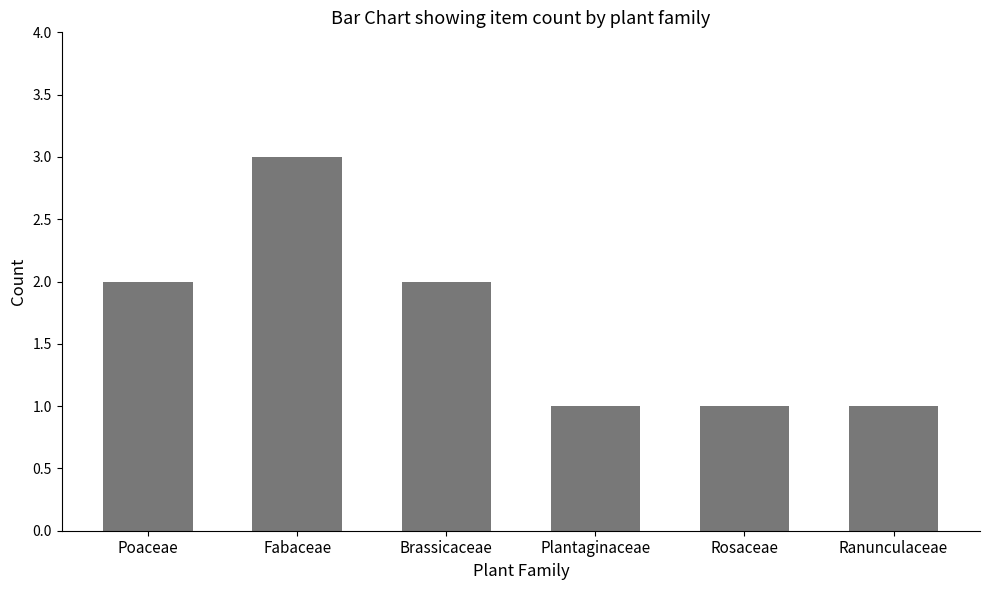

What is the label of the 6th bar from the left?

Ranunculaceae